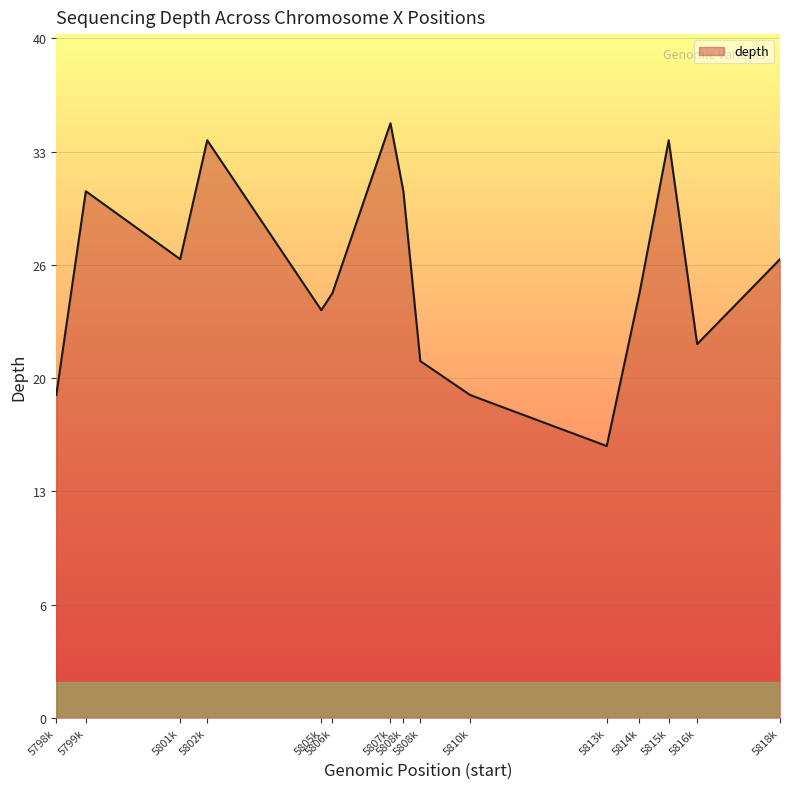

What is the sum of all values?

390